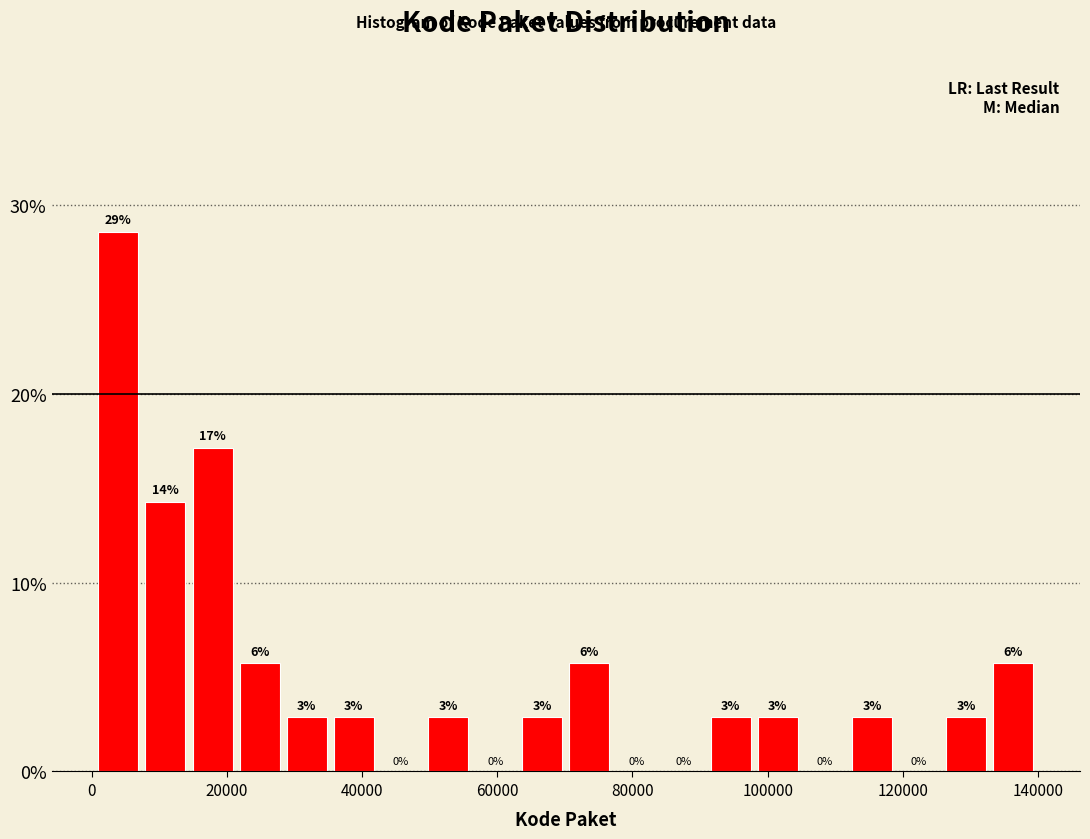

Around what value on the x-axis is the tallest bar? Give the approximate position of its centre, as read against the axis.

4000